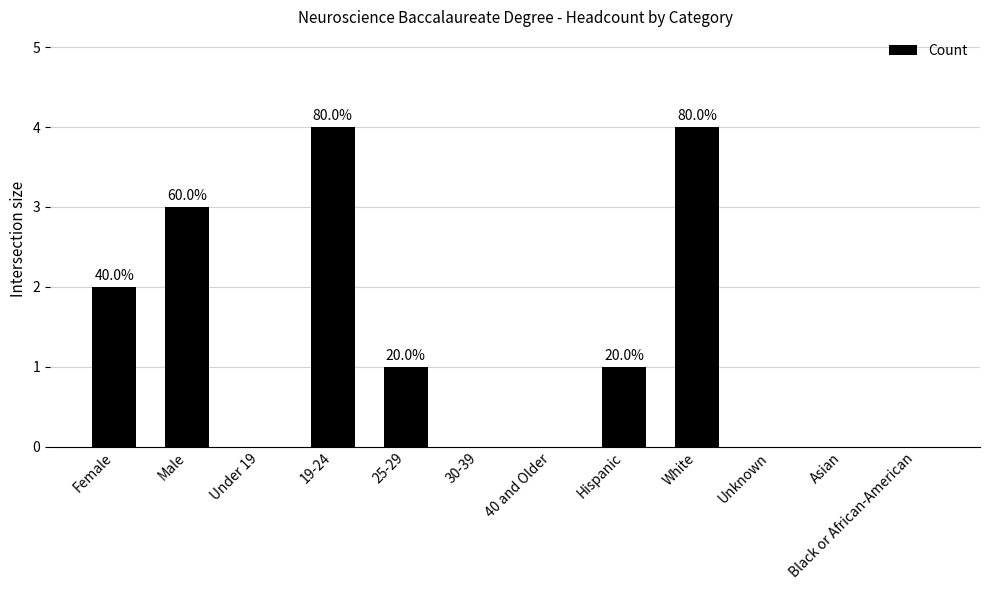

Which has a higher value, Male or 30-39?

Male